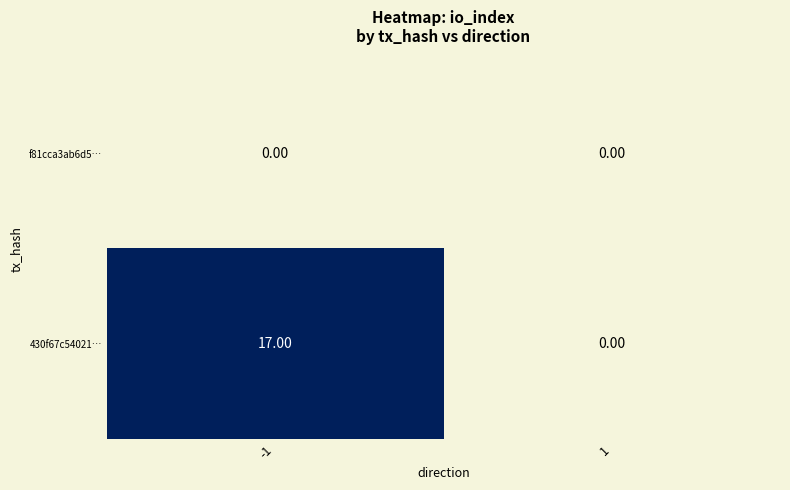

Rank the series by their average value, from lowest to highest.

f81cca3ab6d5…, 430f67c54021…